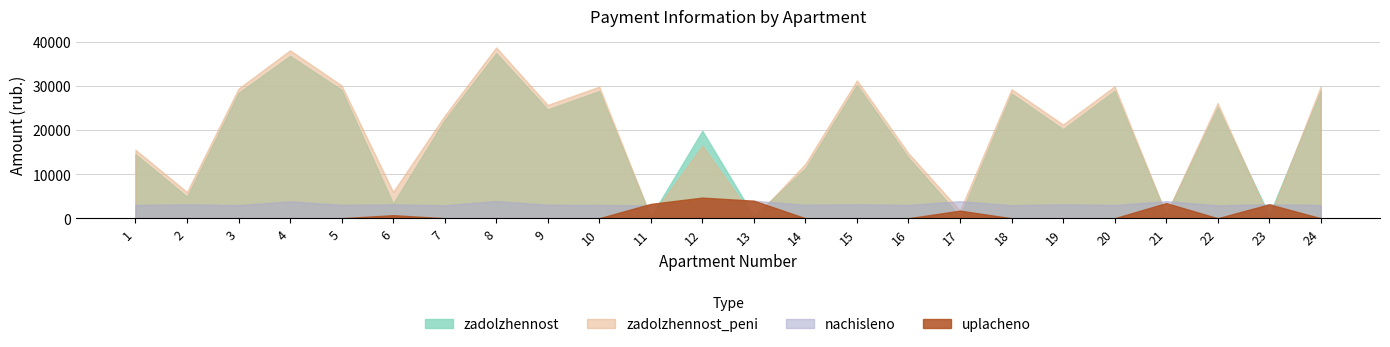

How many lines are shown in the chart?

4